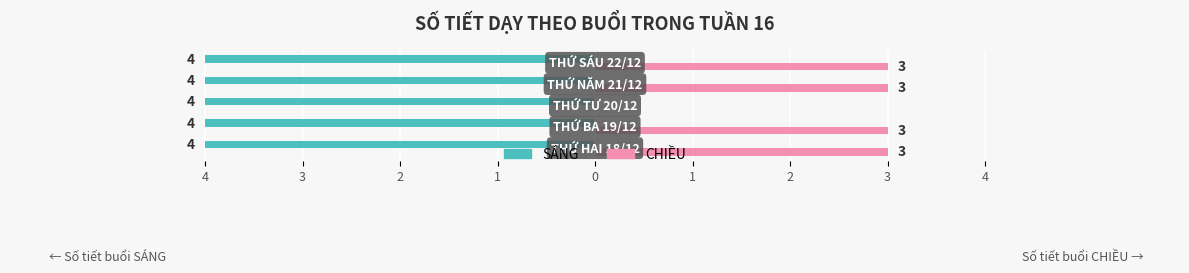

What are all the series names shown in the legend?

SÁNG, CHIỀU